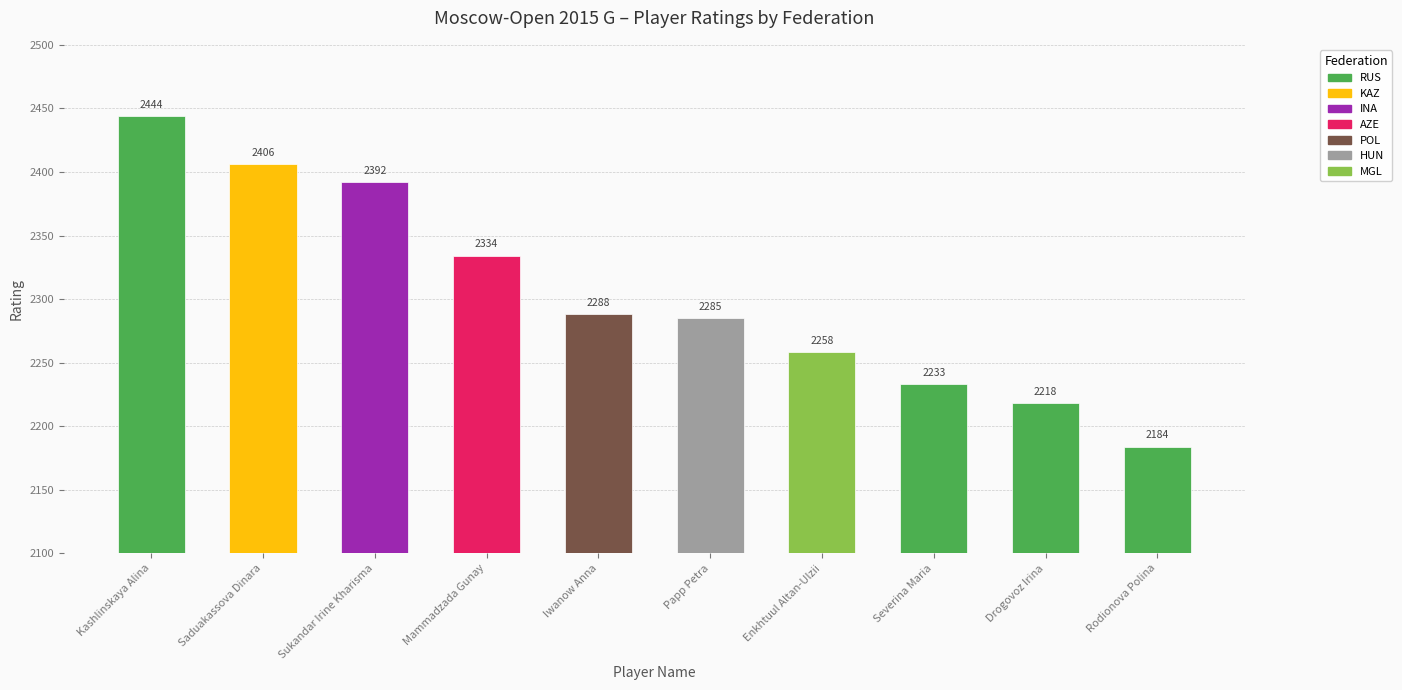

Reading left to right, what are all the values shown in this chart?

2444	2406	2392	2334	2288	2285	2258	2233	2218	2184